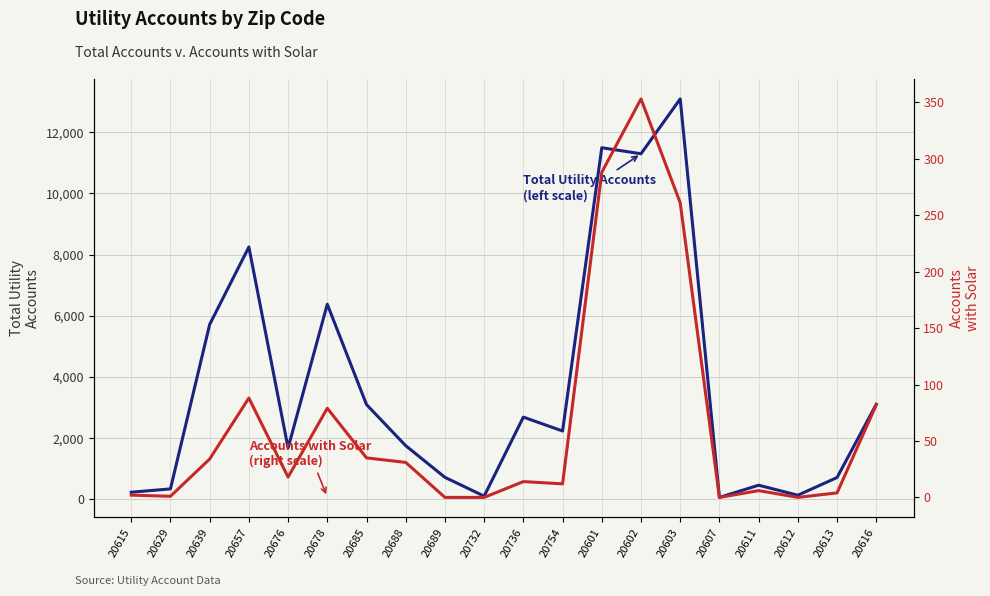

How many lines are shown in the chart?

2